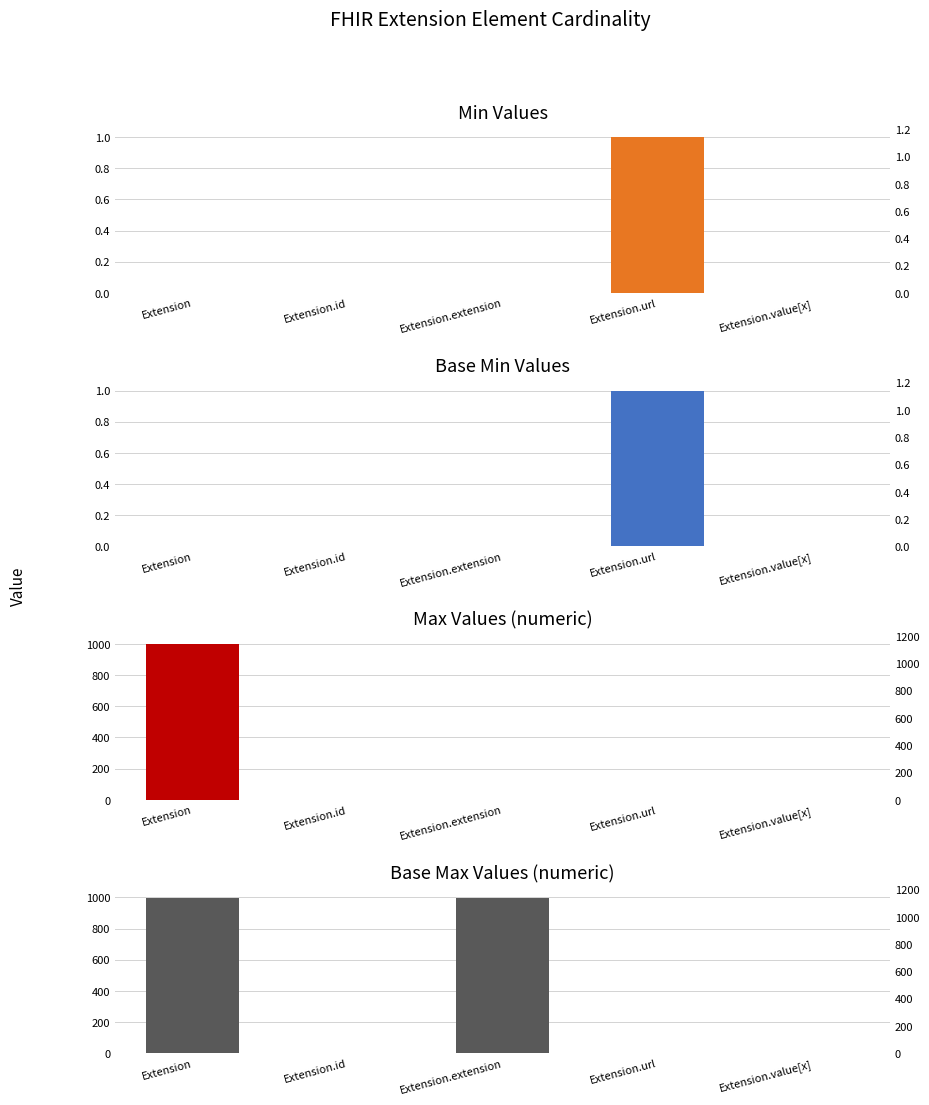

At Extension.value[x], list the series in order from largest to smallest.

Max Values (numeric), Base Max Values (numeric), Min Values, Base Min Values